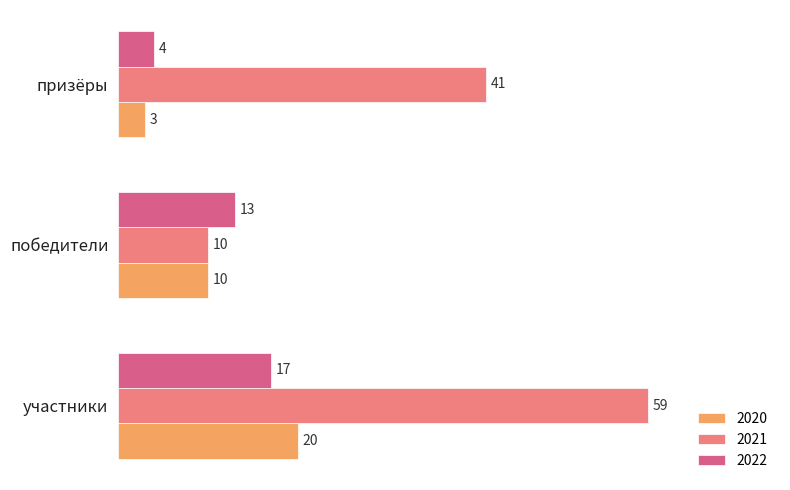

What is the difference between the 2022 values at призёры and победители?

9